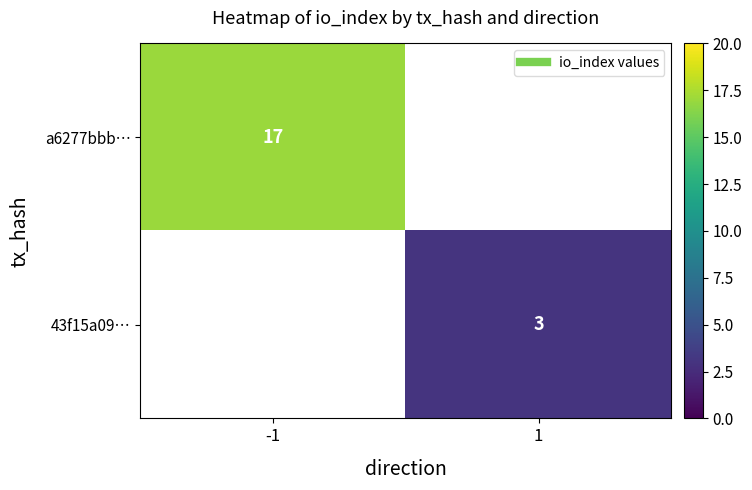

What is the minimum value shown in the chart?

3.0